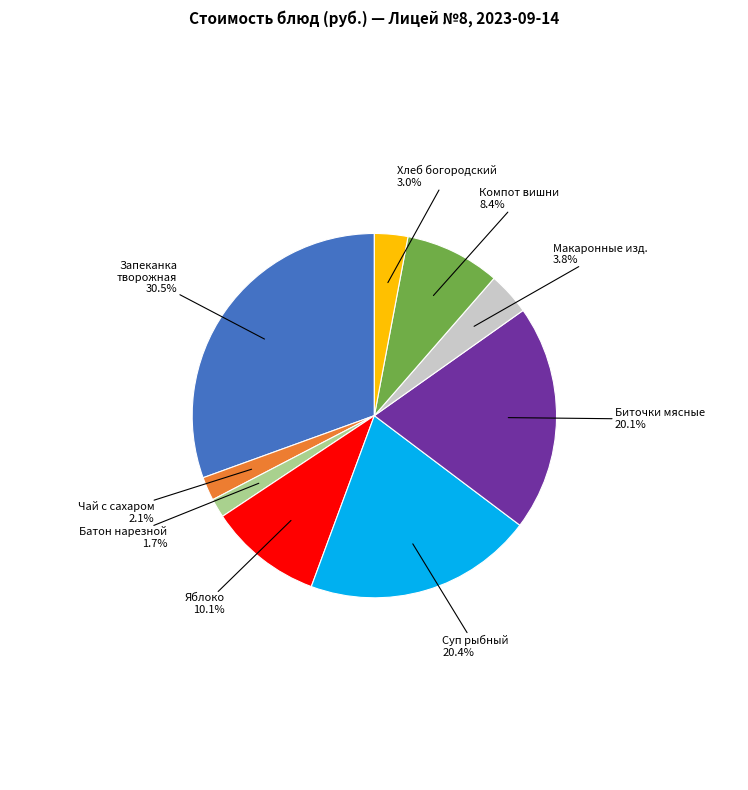

Is there a majority slice in this chart?

No